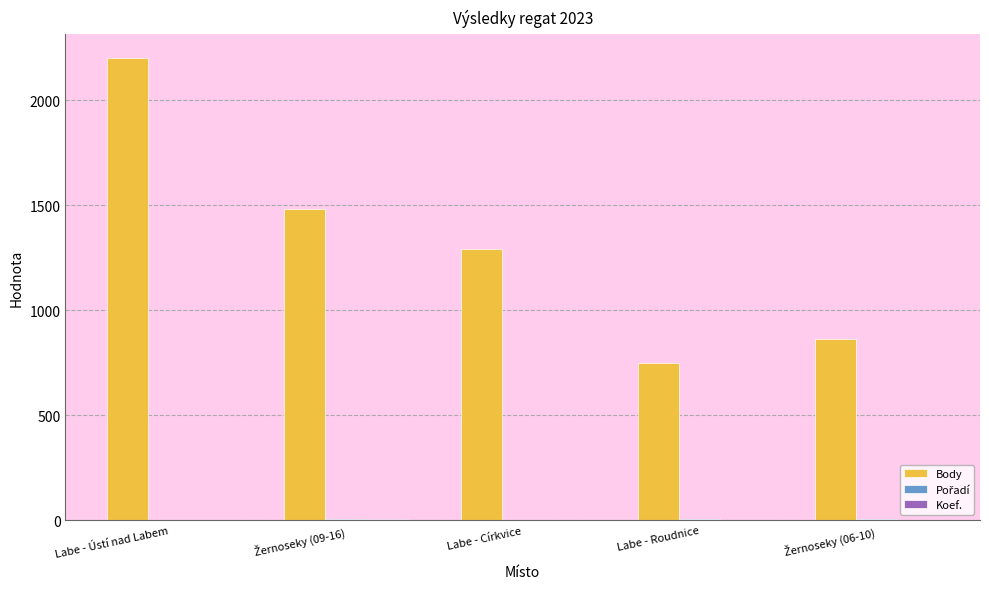

Which series changed the most between Labe - Církvice and Labe - Roudnice?

Body